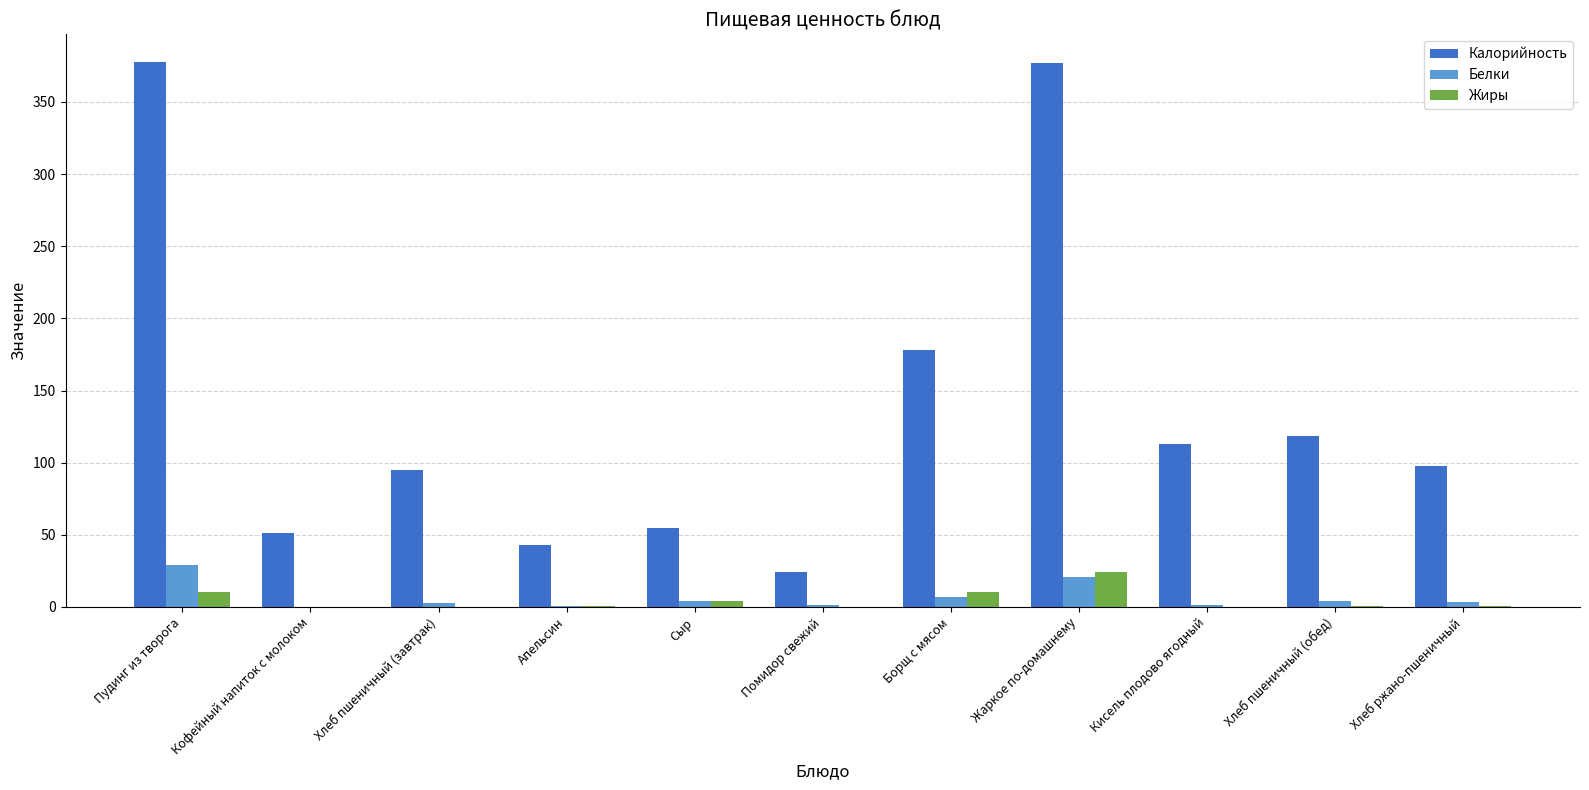

Between Апельсин and Хлеб ржано-пшеничный, which series saw the biggest shift?

Калорийность